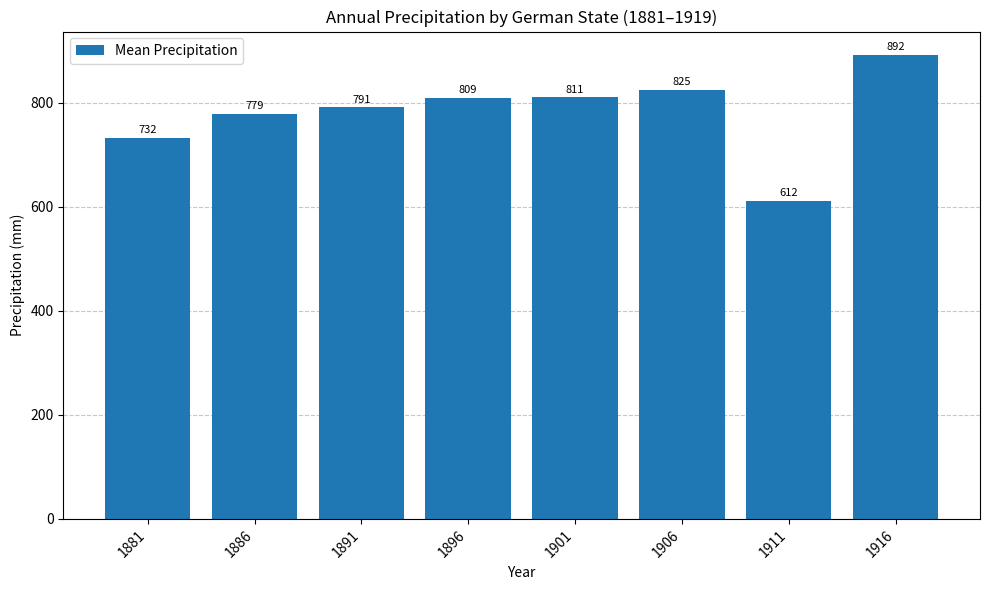

Is it true that the value at 1891 is 447.0?

False